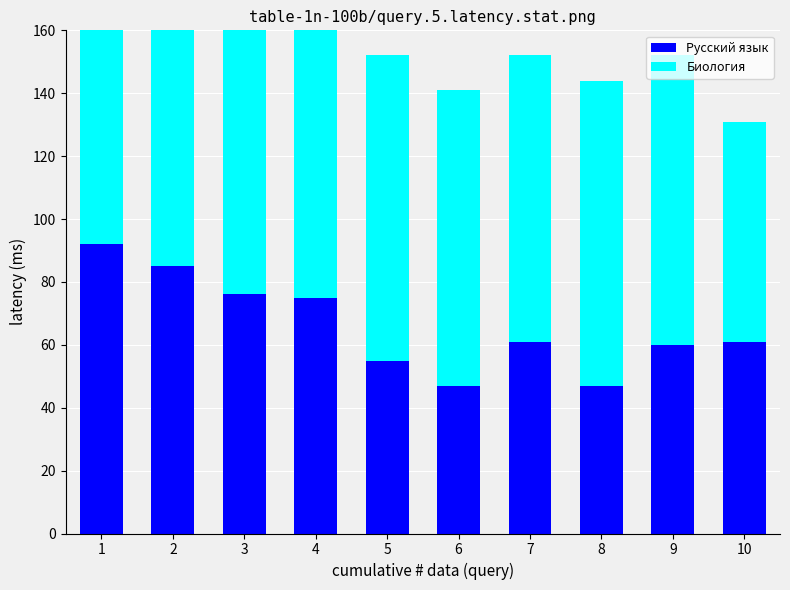

How many data points in Русский язык are above 61?

4